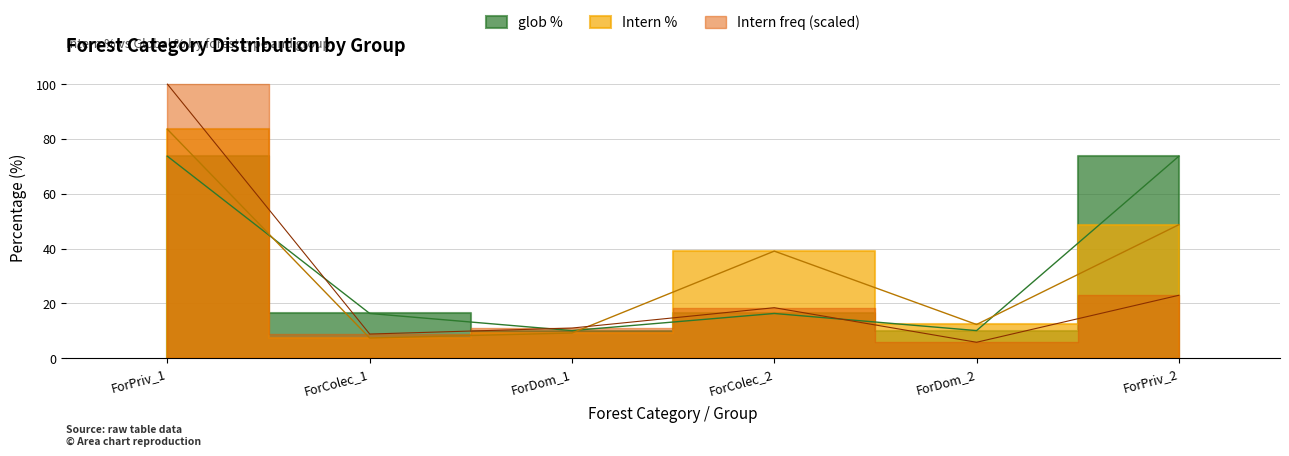

Reading right to left, extract all data points from this chart.

glob %: ForPriv_2=73.7	ForDom_2=10.0	ForColec_2=16.3	ForDom_1=10.0	ForColec_1=16.3	ForPriv_1=73.7
Intern %: ForPriv_2=48.7	ForDom_2=12.3	ForColec_2=39.1	ForDom_1=9.2	ForColec_1=7.3	ForPriv_1=83.5
Intern freq: ForPriv_2=22.9	ForDom_2=5.8	ForColec_2=18.4	ForDom_1=11.0	ForColec_1=8.8	ForPriv_1=100.0